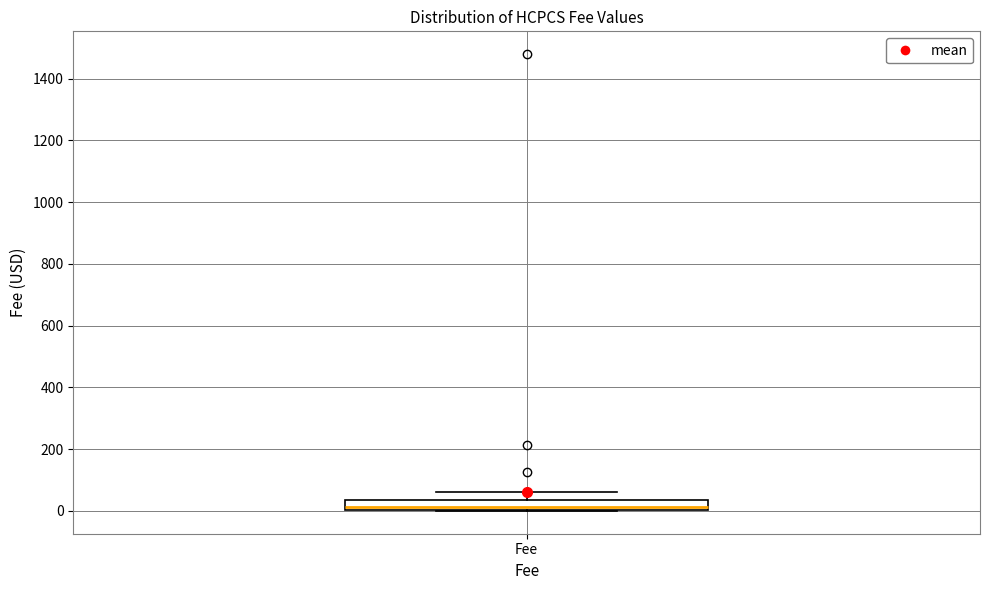

Where is the lower edge of the box for Fee on the y-axis? The values are not printed on the chart, so give them approximately, as read against the axis.

0